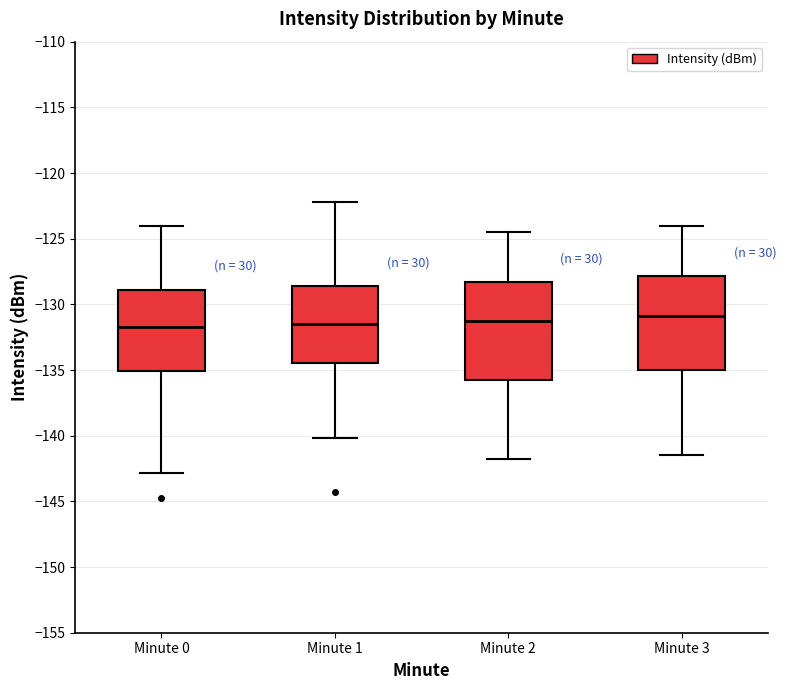

Reading left to right, read every box against the y-axis: the position of its median line, the range the box covers, and the ends of its whiskers. The values are not printed on the chart, so give them approximately, as read against the axis.

Minute 0: median -131.5, box -135.0 to -129.0, whiskers -143.0 to -124.0
Minute 1: median -131.5, box -134.5 to -128.5, whiskers -140.0 to -122.0
Minute 2: median -131.5, box -136.0 to -128.5, whiskers -142.0 to -124.5
Minute 3: median -131.0, box -135.0 to -128.0, whiskers -141.5 to -124.0